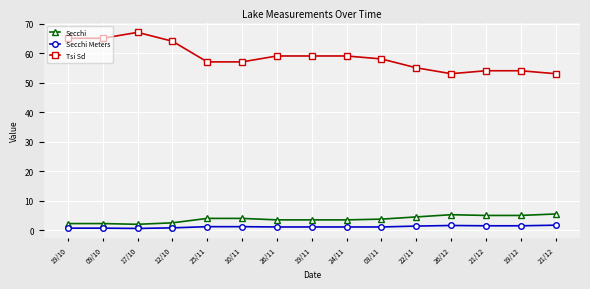

What is the minimum value for Secchi Meters?

0.6